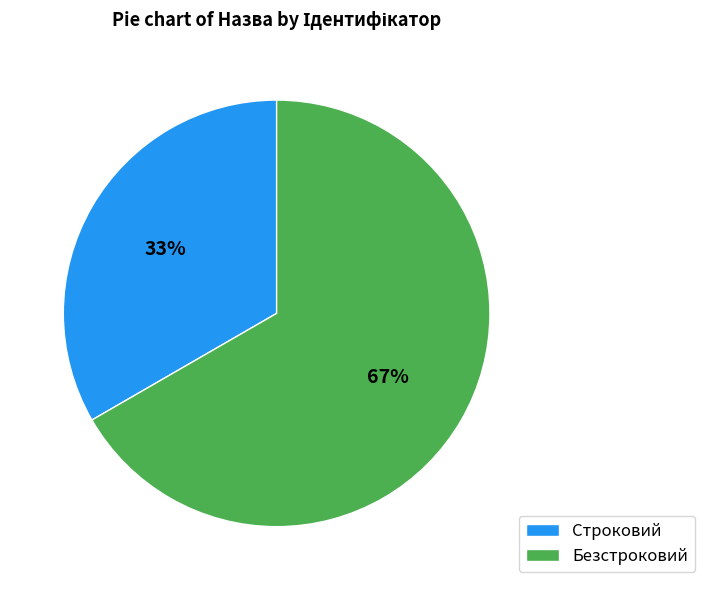

Combined, do Строковий and Безстроковий account for over 50%?

Yes